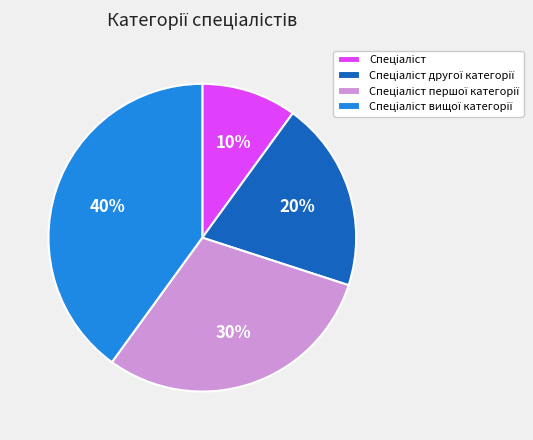

To the nearest percent, what is the average slice percentage?

25%